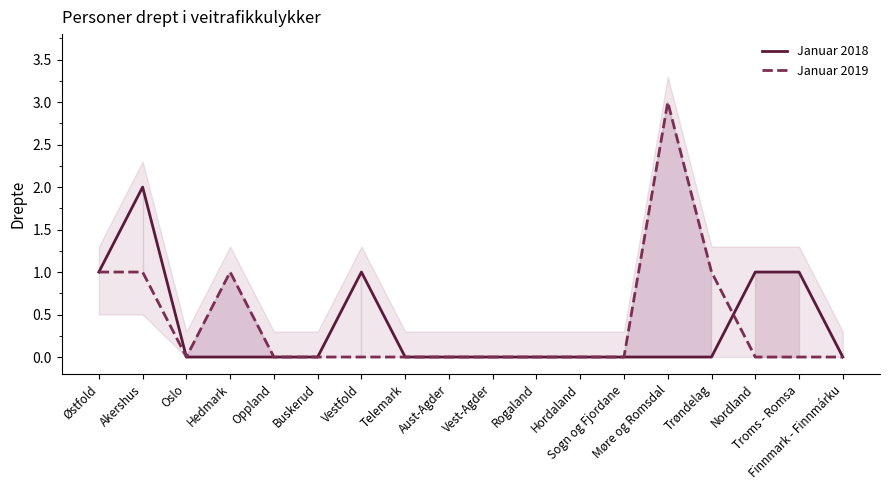

At which label does Januar 2019 reach its minimum?

Oslo